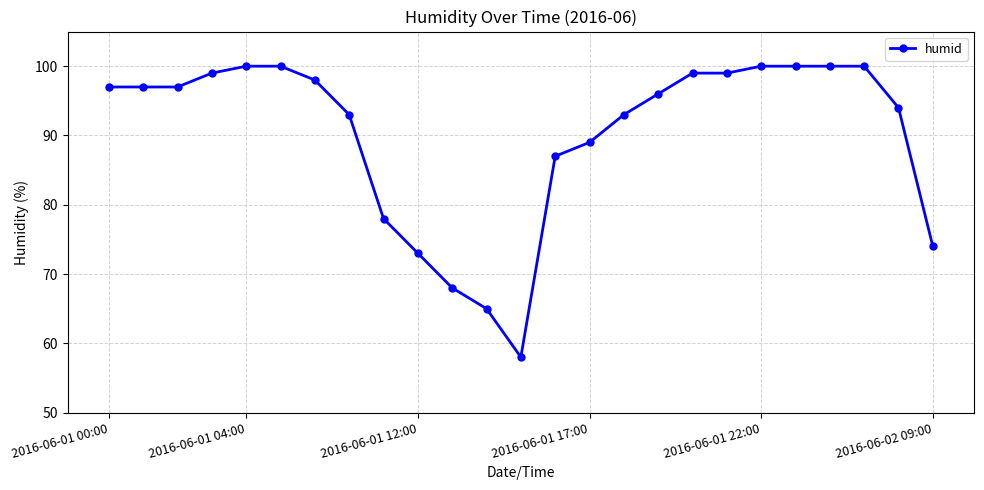

Reading left to right, list all the values displayed in this chart.

97	97	97	99	100	100	98	93	78	73	68	65	58	87	89	93	96	99	99	100	100	100	100	94	74